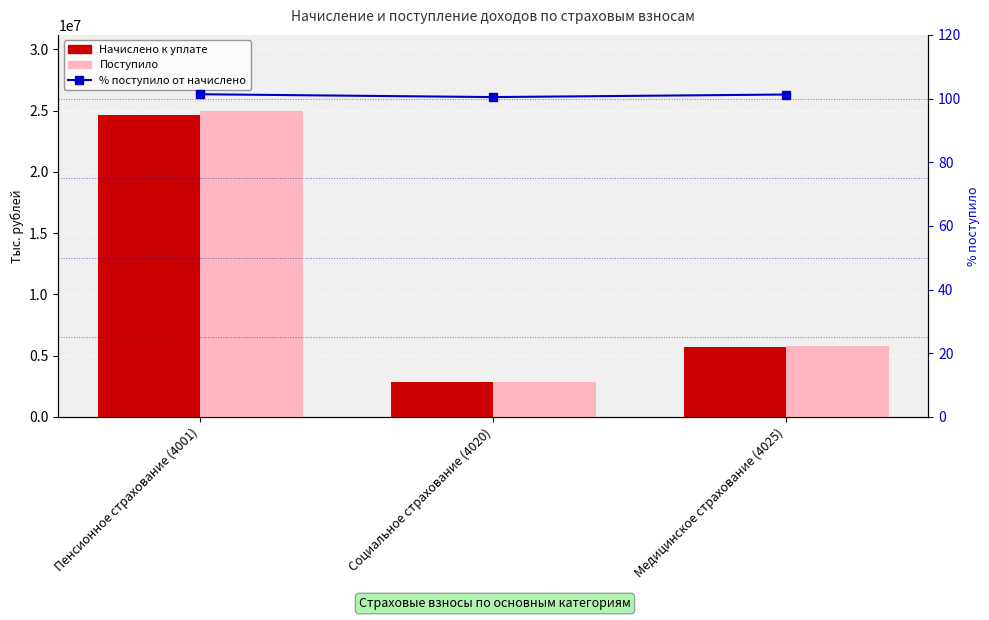

Which series has the widest spread of values?

Поступило